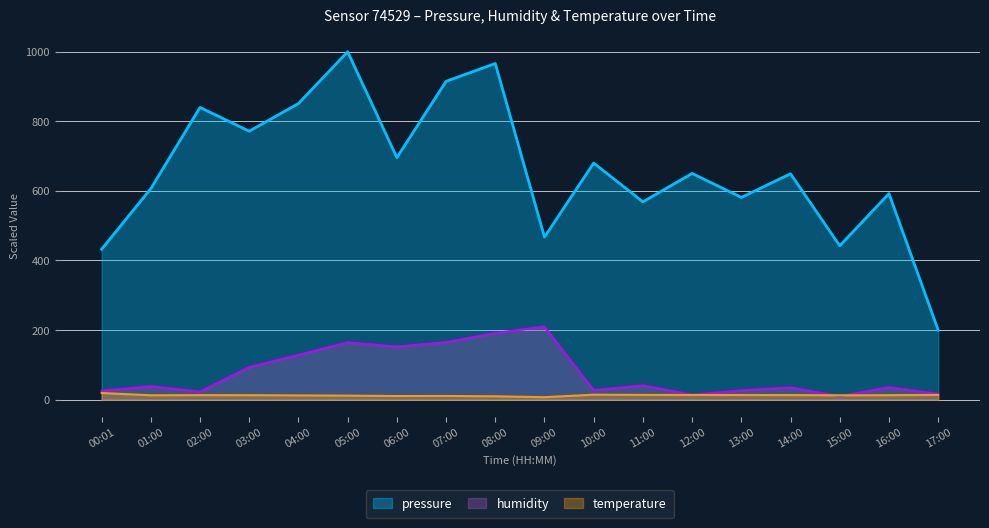

What is the sum of all temperature values?

226.9